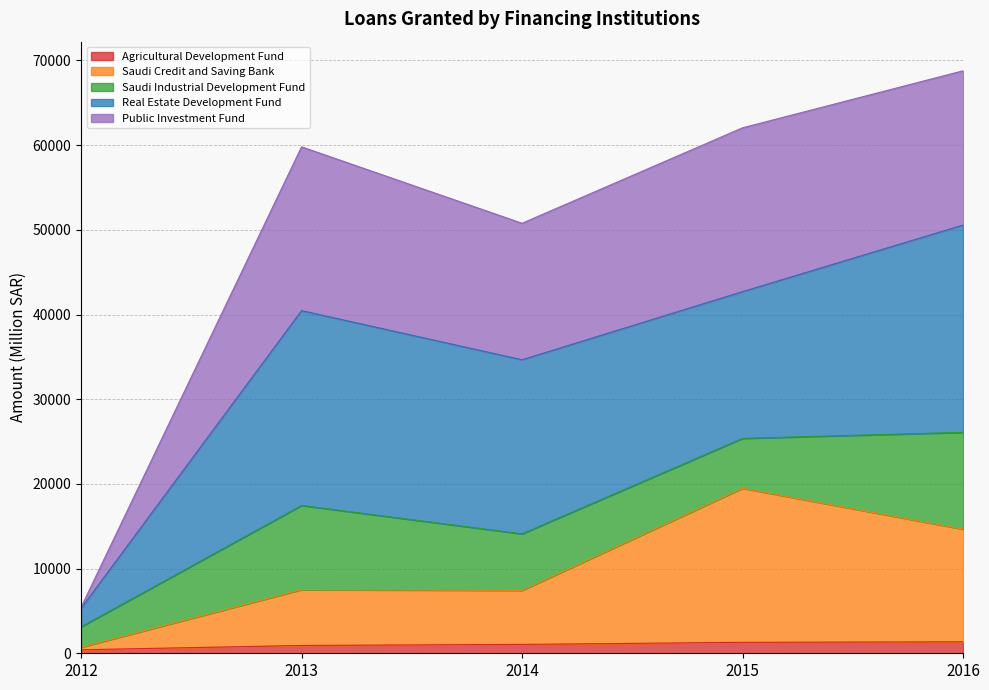

Is it true that Saudi Credit and Saving Bank equals 11686.7 at 2014?

False